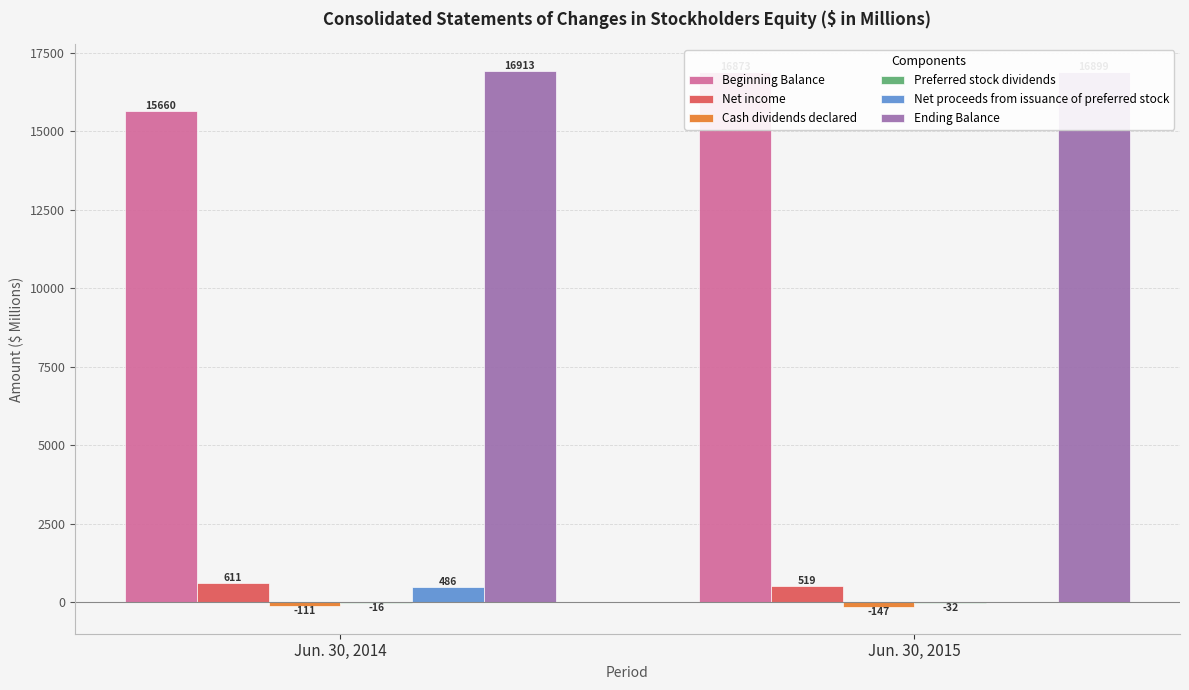

List the series in order of their peak value, highest first.

Ending Balance, Beginning Balance, Net income, Net proceeds from issuance of preferred stock, Preferred stock dividends, Cash dividends declared